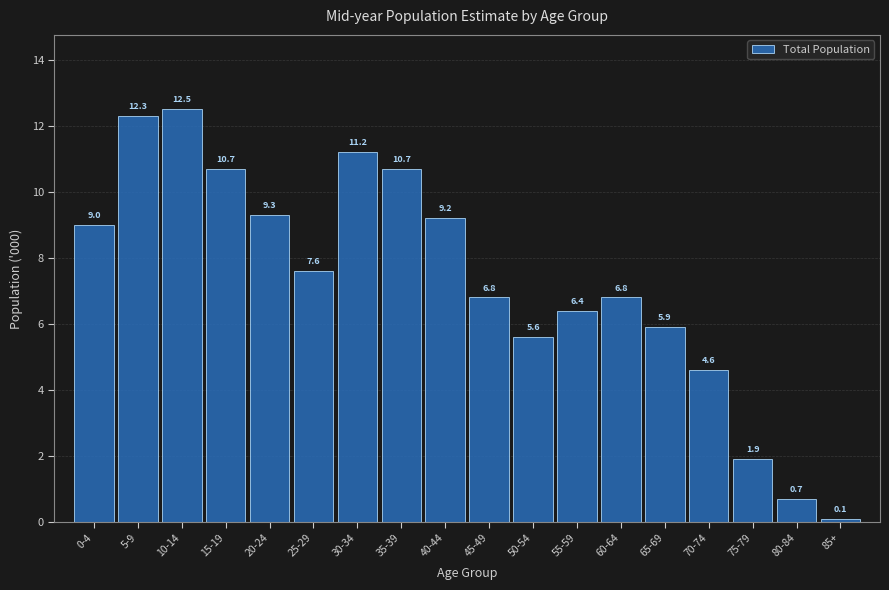

Reading right to left, extract all data points from this chart.

85+=0.1	80-84=0.7	75-79=1.9	70-74=4.6	65-69=5.9	60-64=6.8	55-59=6.4	50-54=5.6	45-49=6.8	40-44=9.2	35-39=10.7	30-34=11.2	25-29=7.6	20-24=9.3	15-19=10.7	10-14=12.5	5-9=12.3	0-4=9.0